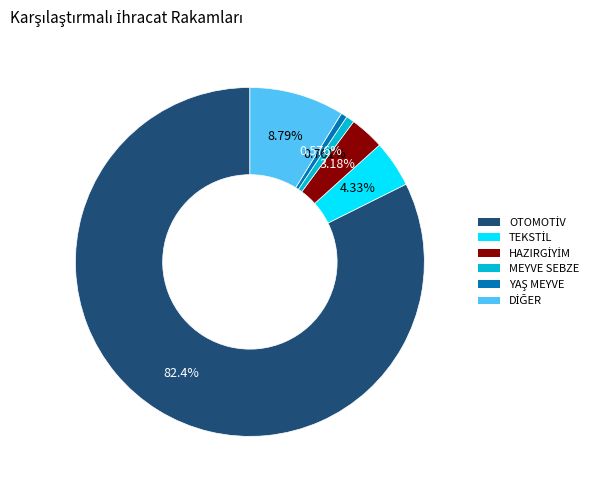

Is there a majority slice in this chart?

Yes